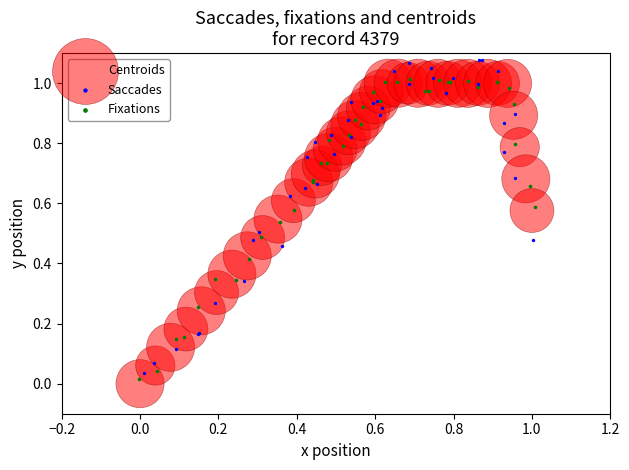

Which series reaches the maximum Y coordinate?

Saccades